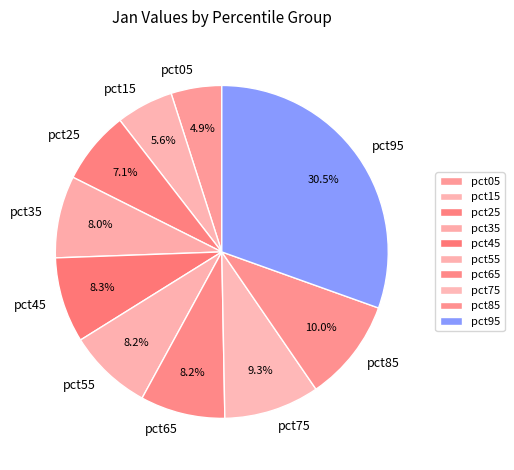

Does pct55 represent more than half of the total?

No